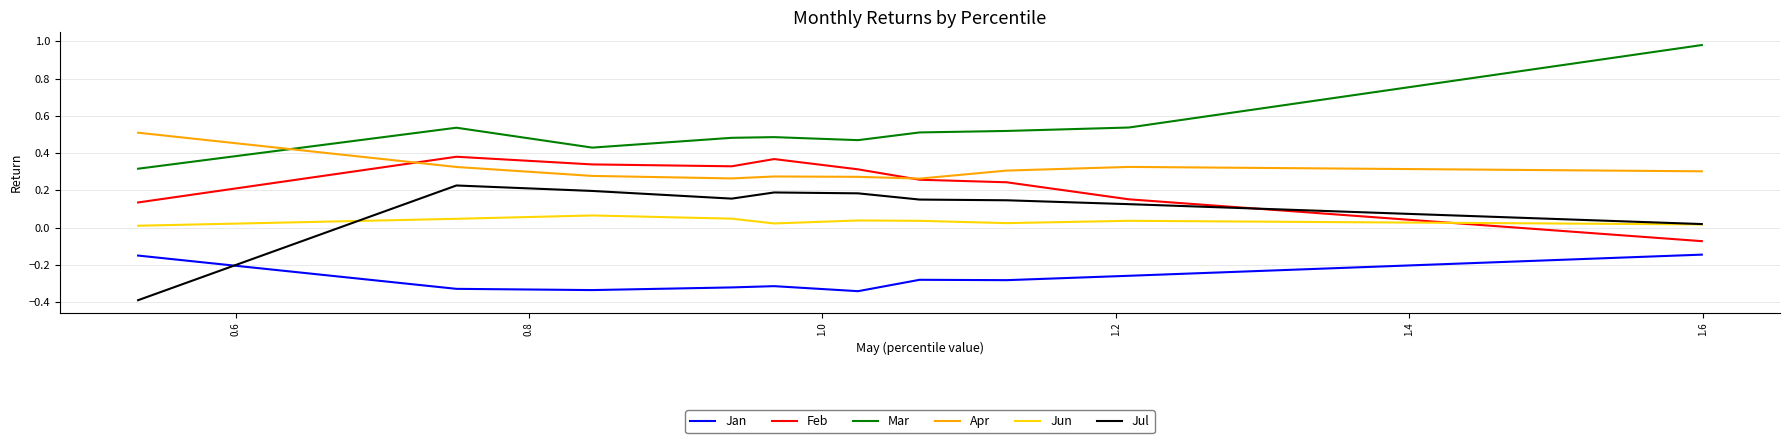

True or false: Feb and Jan intersect in this chart.

False